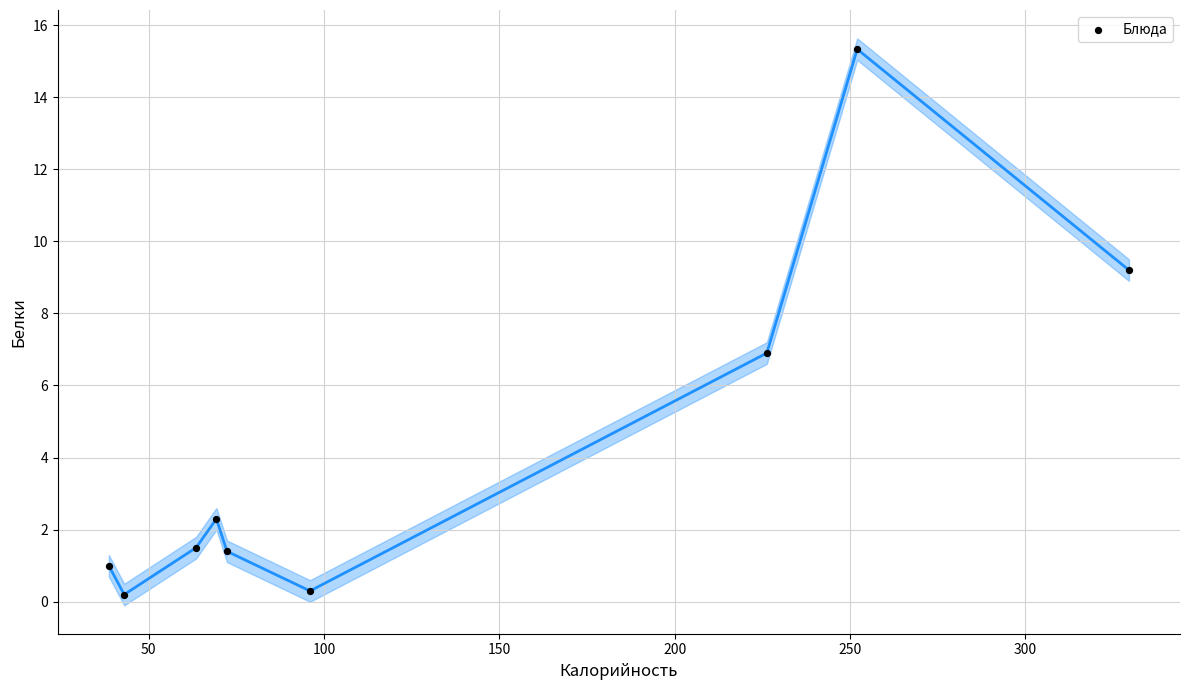

What is the range of Y values (max minus min)?

15.1